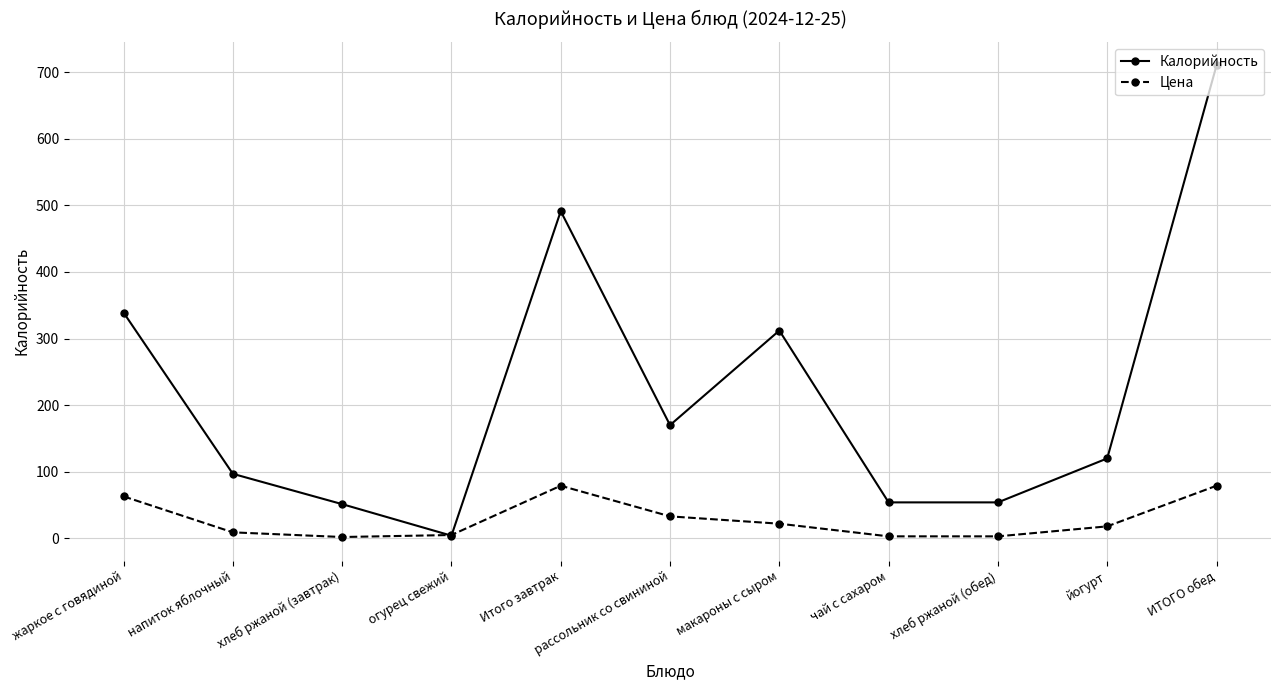

Which series changed the most between огурец свежий and Итого завтрак?

Калорийность